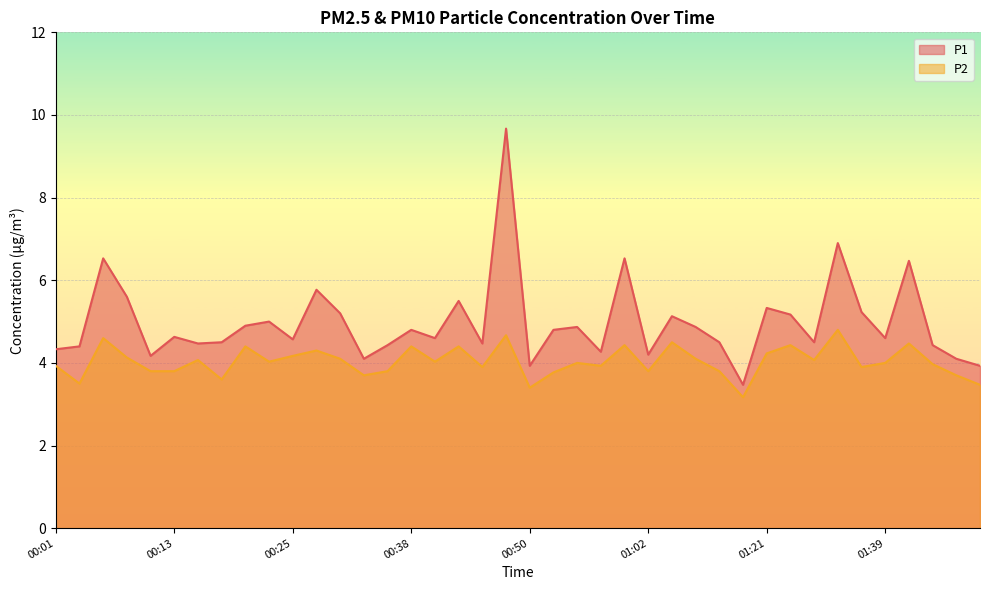

List the labels in order of P1 value, largest first.

00:47, 01:34, 00:06, 01:00, 01:42, 00:28, 00:08, 00:42, 01:21, 01:37, 00:30, 01:29, 01:04, 00:23, 00:20, 00:55, 01:07, 00:38, 00:52, 00:13, 00:40, 01:39, 00:25, 00:18, 01:10, 01:32, 00:15, 00:45, 00:35, 01:45, 00:03, 00:01, 00:57, 01:02, 00:11, 00:33, 01:47, 00:50, 01:50, 01:19